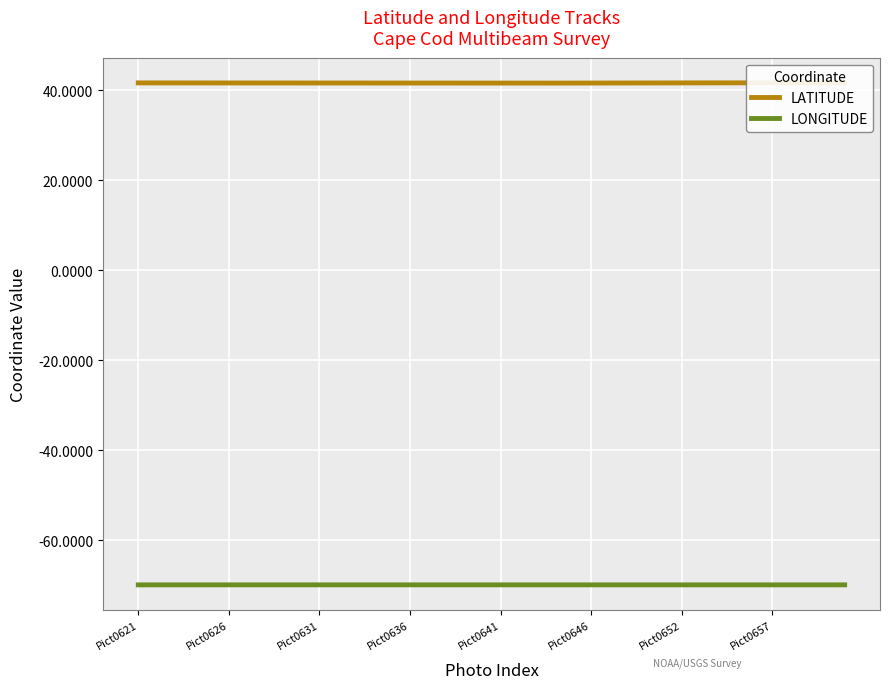

Which series has the widest spread of values?

LATITUDE